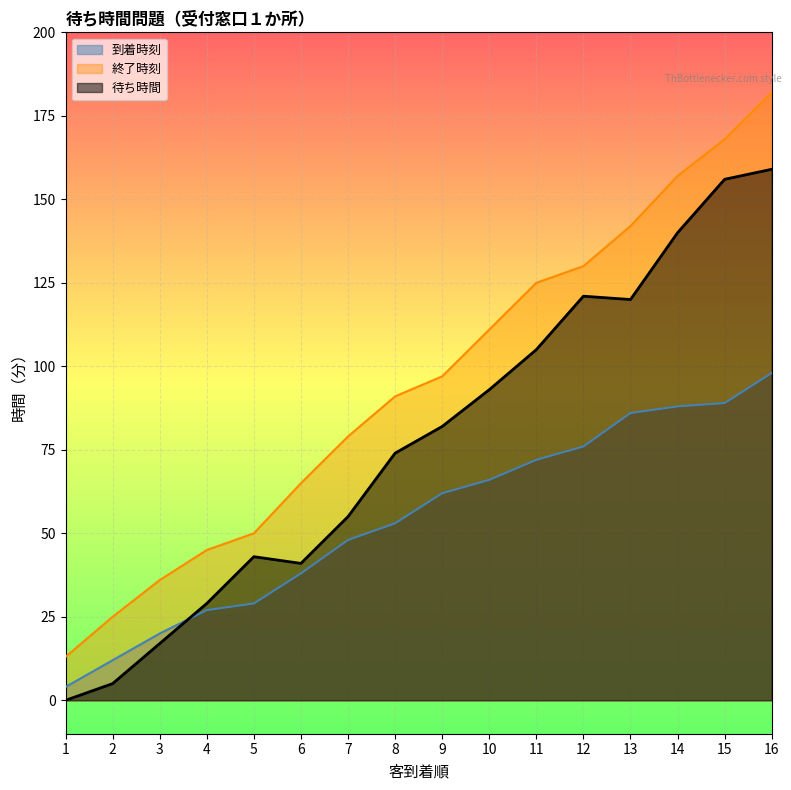

Between 2 and 13, which series saw the biggest shift?

終了時刻